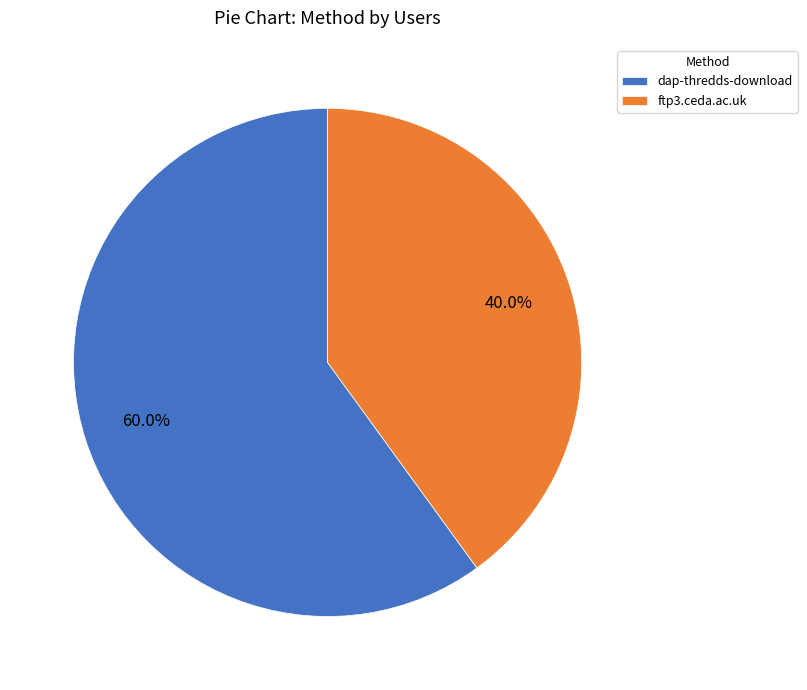

Is the sum of dap-thredds-download and ftp3.ceda.ac.uk greater than half?

Yes